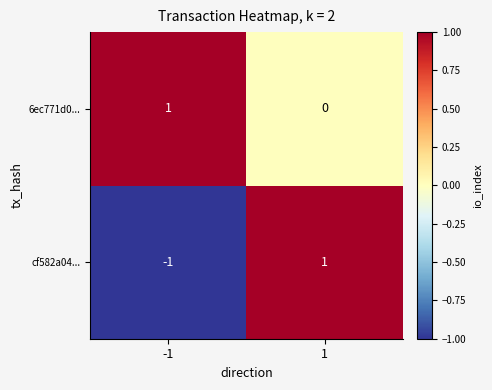

The 6ec771d0... series shows 2 at -1. True or false?

False